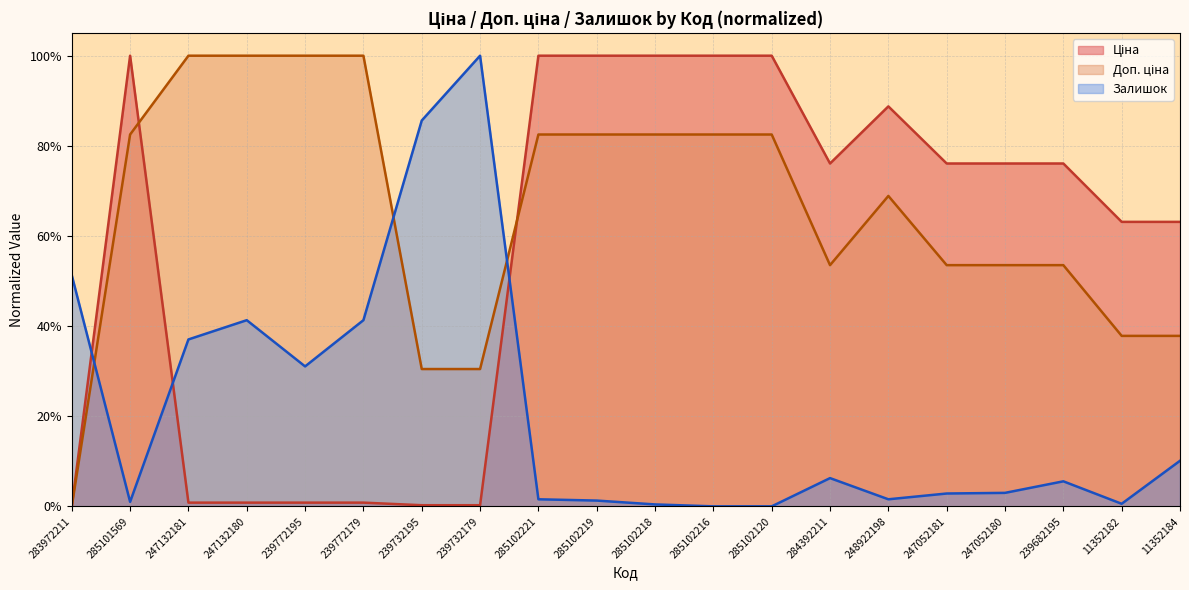

Read the Ціна value at 284392211.

0.8